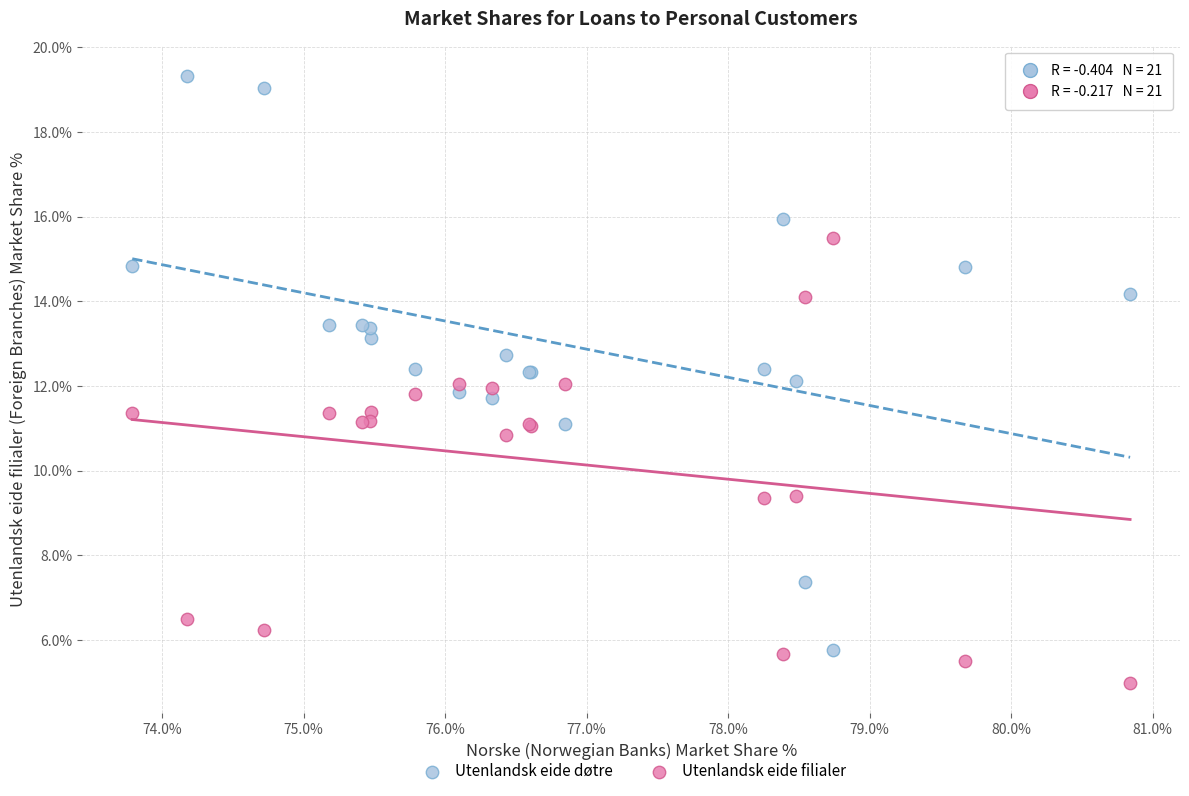

Which series has the largest Y range (max minus min)?

Utenlandsk eide døtre